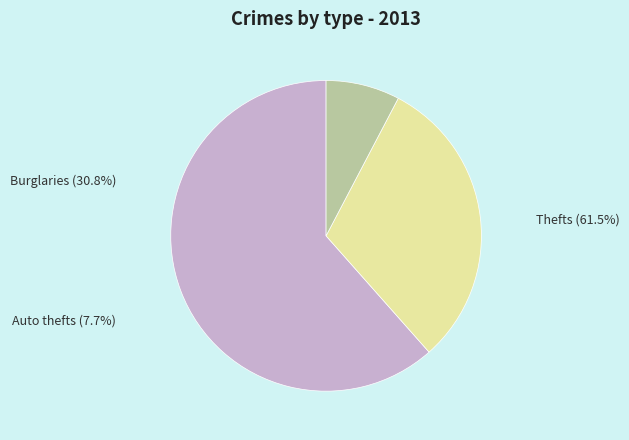

Is the sum of Burglaries and Thefts greater than half?

Yes